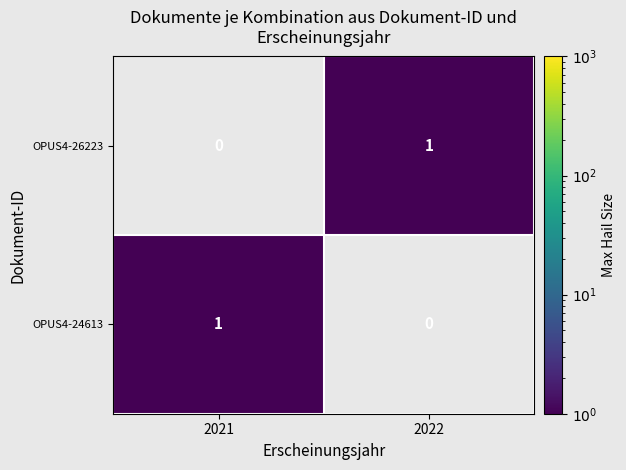

Reading right to left, list all the values displayed in this chart.

OPUS4-26223: 1	0
OPUS4-24613: 0	1